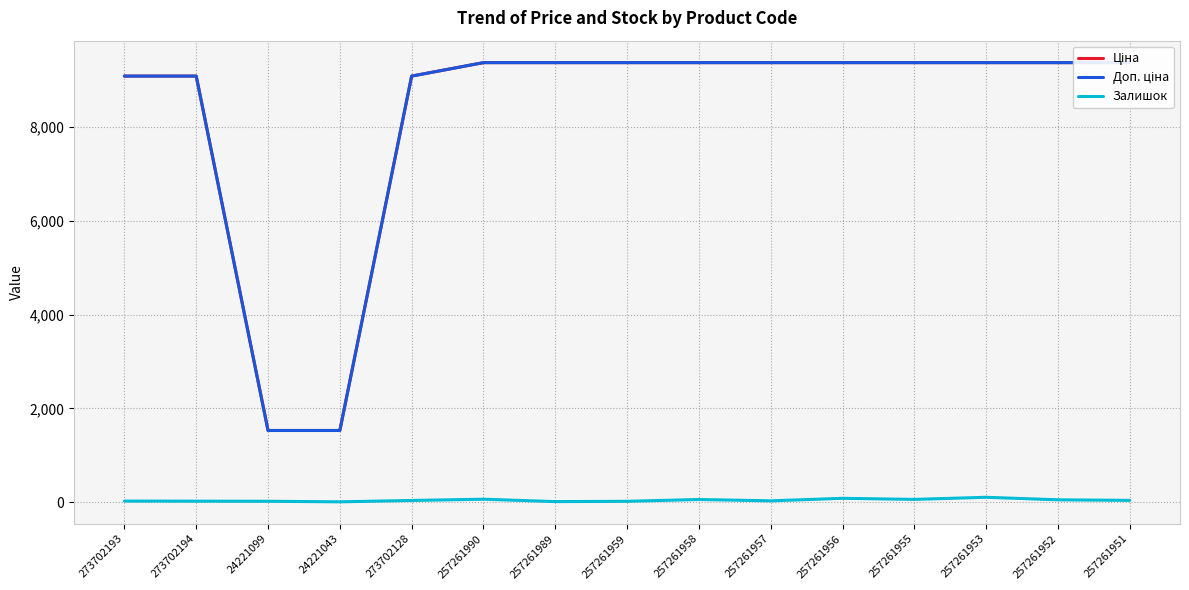

Reading right to left, transcribe all the data shown in this chart.

Ціна: 257261951=9379.3	257261952=9379.3	257261953=9379.3	257261955=9379.3	257261956=9379.3	257261957=9379.3	257261958=9379.3	257261959=9379.3	257261989=9379.3	257261990=9379.3	273702128=9092.0	24221043=1526.8	24221099=1526.8	273702194=9092.0	273702193=9092.0
Доп. ціна: 257261951=9379.3	257261952=9379.3	257261953=9379.3	257261955=9379.3	257261956=9379.3	257261957=9379.3	257261958=9379.3	257261959=9379.3	257261989=9379.3	257261990=9379.3	273702128=9092.0	24221043=1527.0	24221099=1527.0	273702194=9092.0	273702193=9092.0
Залишок: 257261951=35.0	257261952=47.0	257261953=101.0	257261955=56.0	257261956=79.0	257261957=25.0	257261958=54.0	257261959=15.0	257261989=9.0	257261990=60.0	273702128=33.0	24221043=4.0	24221099=16.0	273702194=18.0	273702193=20.0